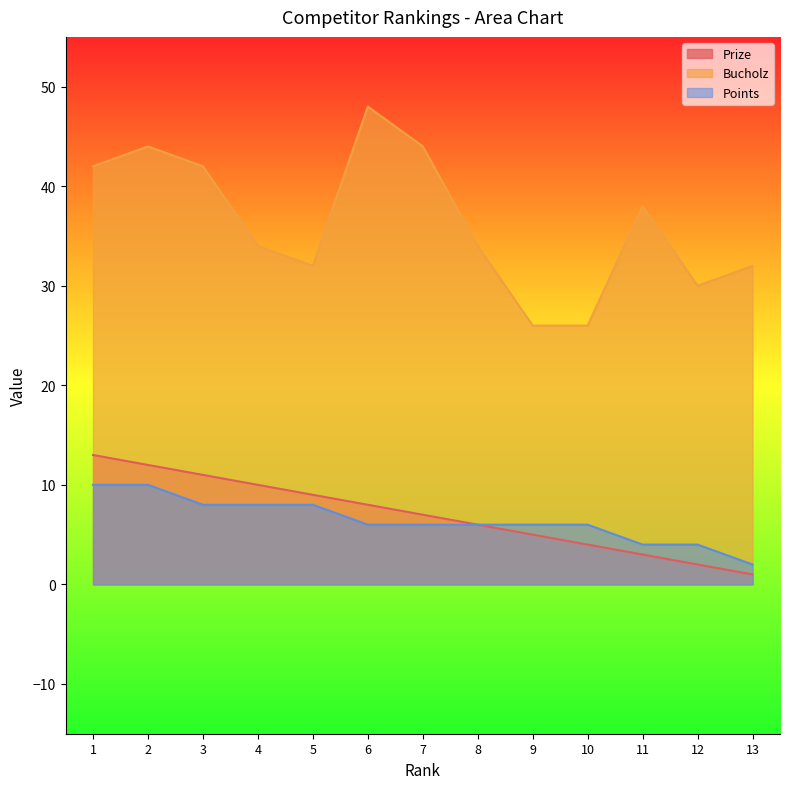

What is the difference between the maximum and second lowest values in the Prize series?

11